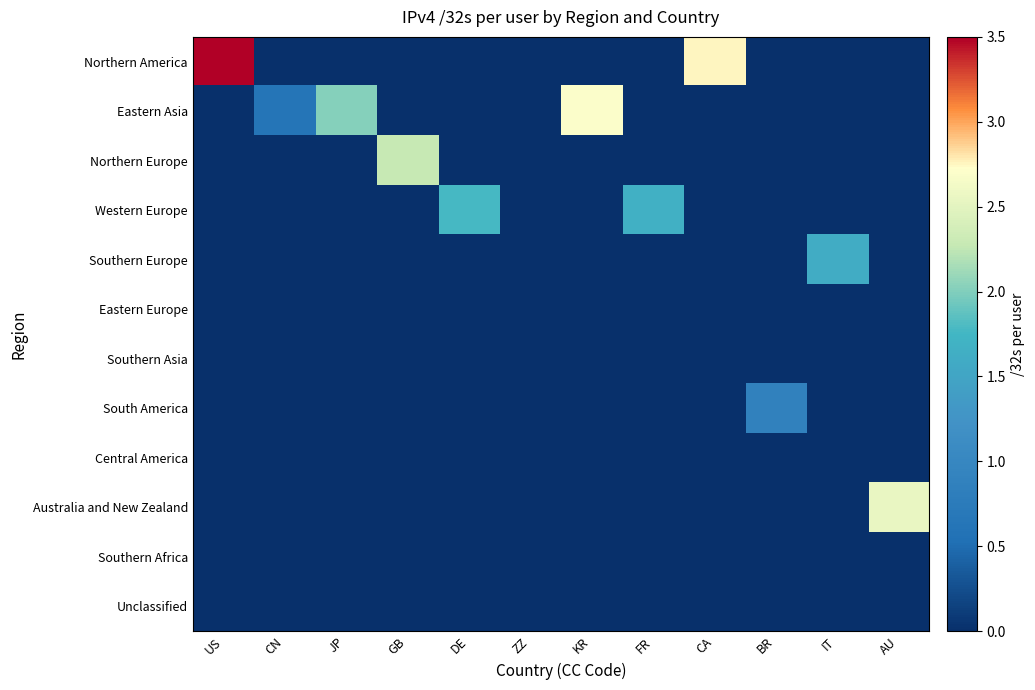

At which category is the sum across all series the highest?

US